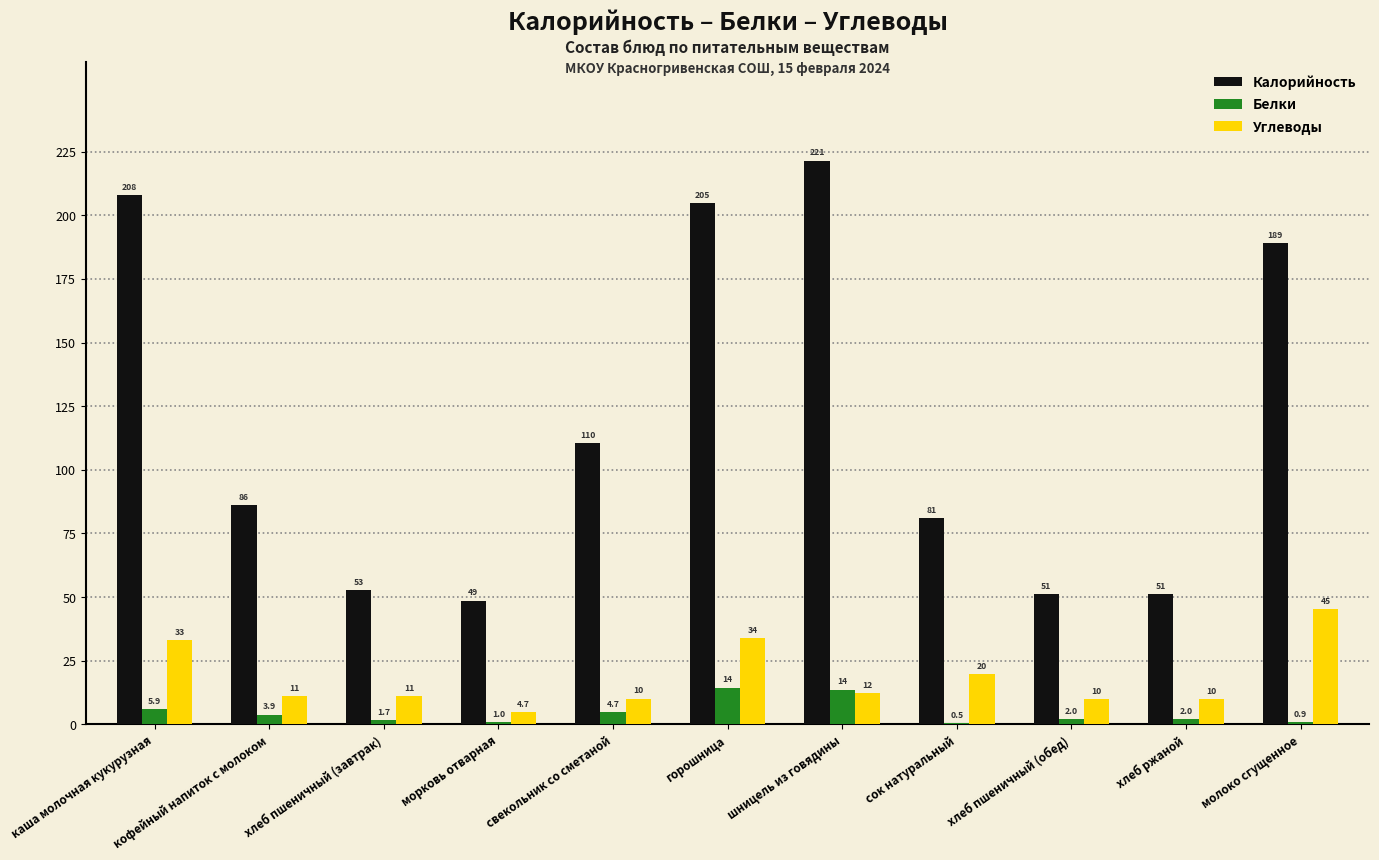

At which category is the sum across all series the highest?

горошница